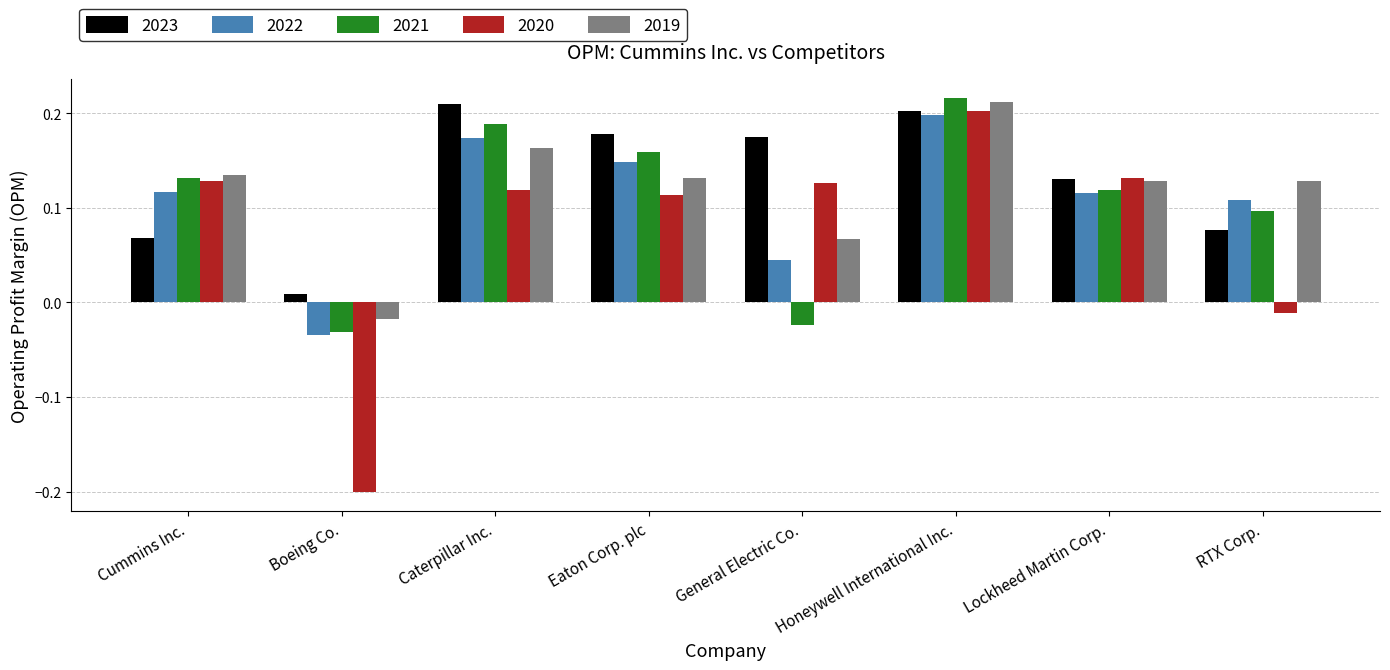

Count the number of categories in the chart.

8